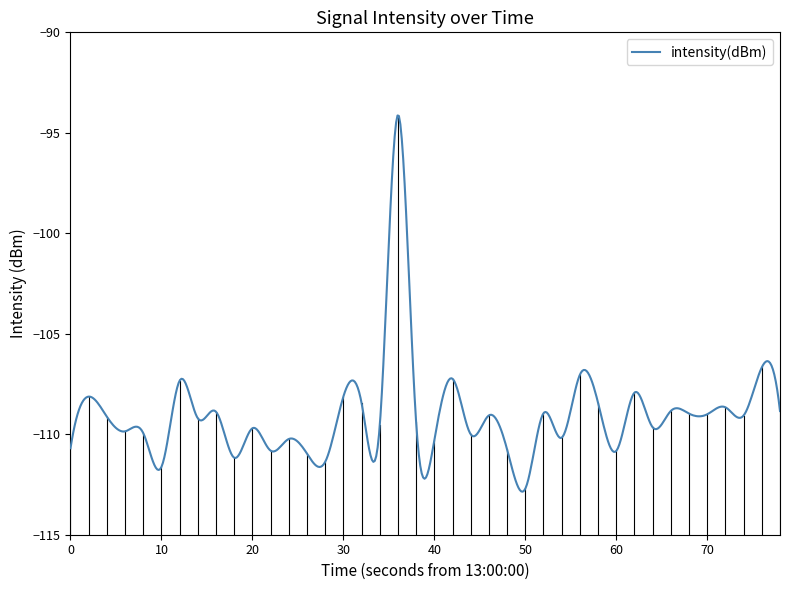

What is the minimum value shown in the chart?

-112.9